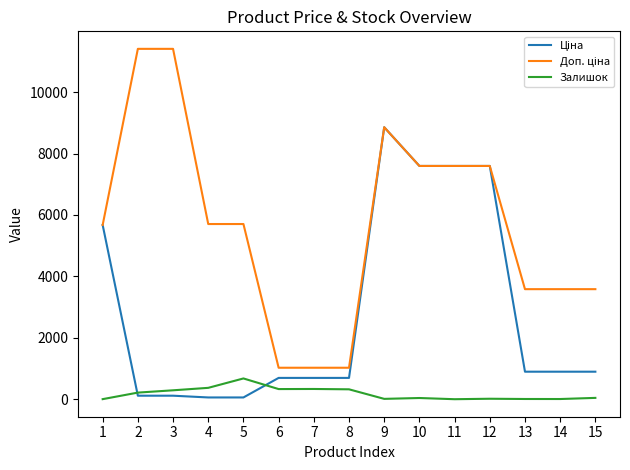

At which category is the sum across all series the highest?

9